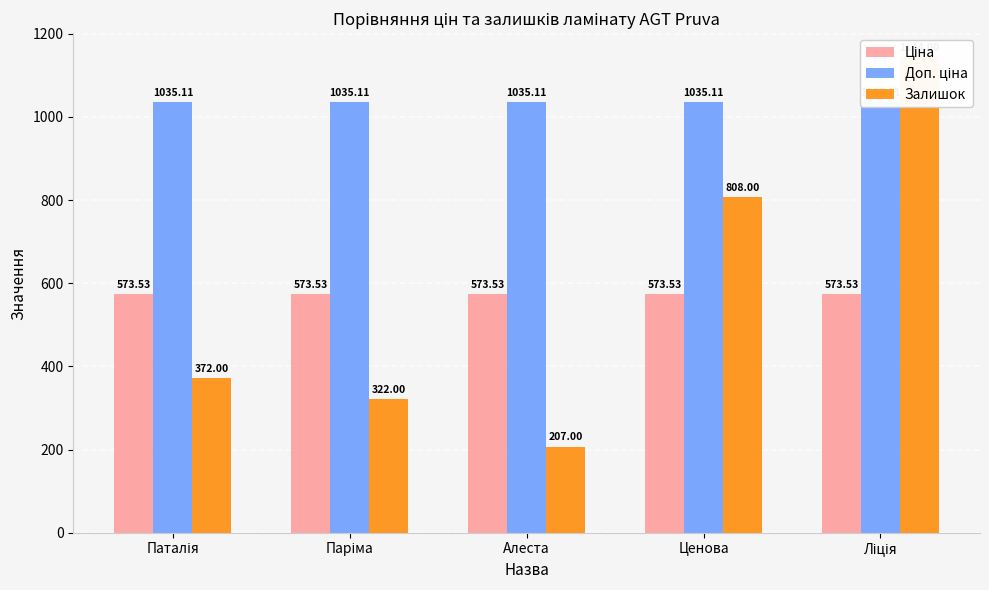

How many values in the Залишок series exceed 372?

2